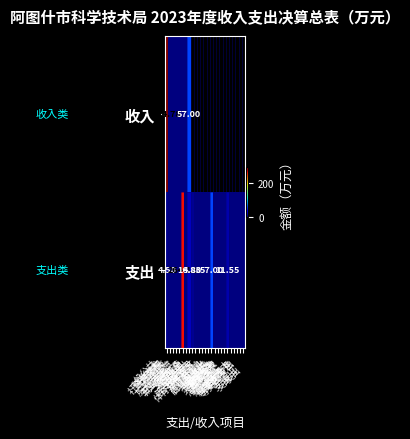

At how many categories does at least one series exceed 185?

2